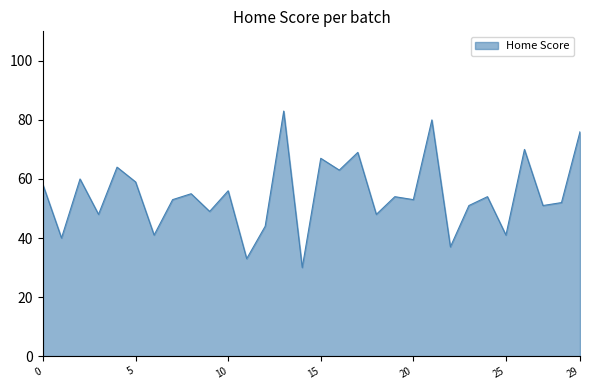

What is the maximum value shown in the chart?

83